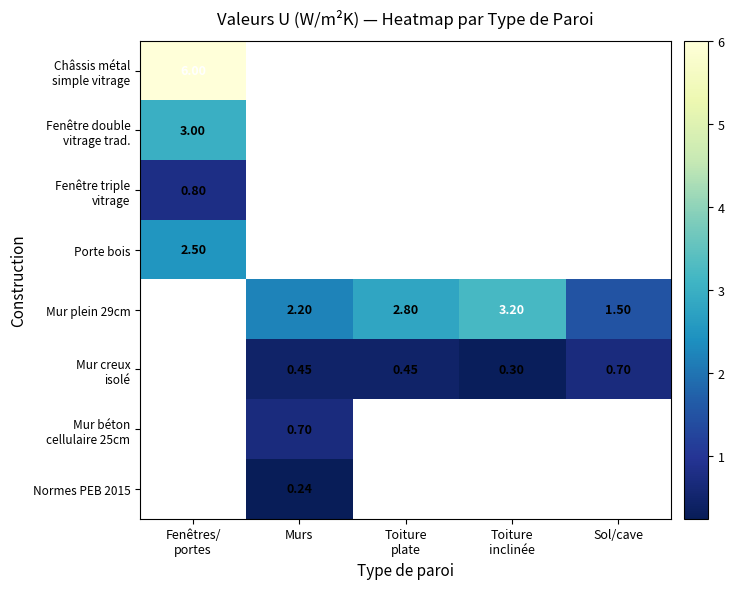

Is it true that Mur creux isolé equals 0.5 at Sol/cave?

False